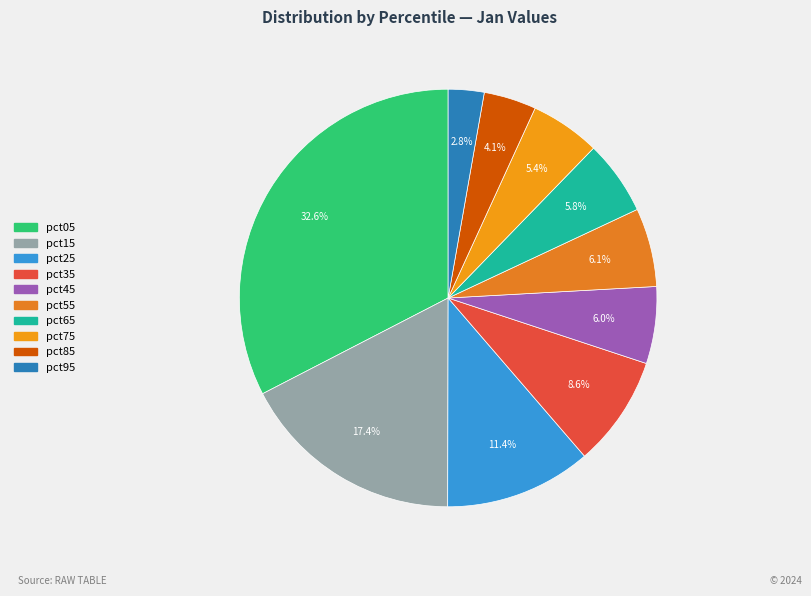

Count the number of slices in the pie.

10